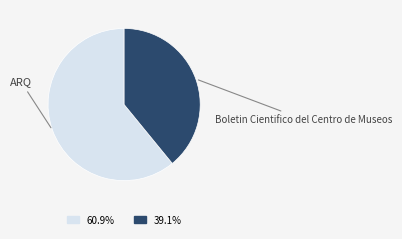

Does Boletin Cientifico del Centro de Museos account for over 50% of the chart?

No